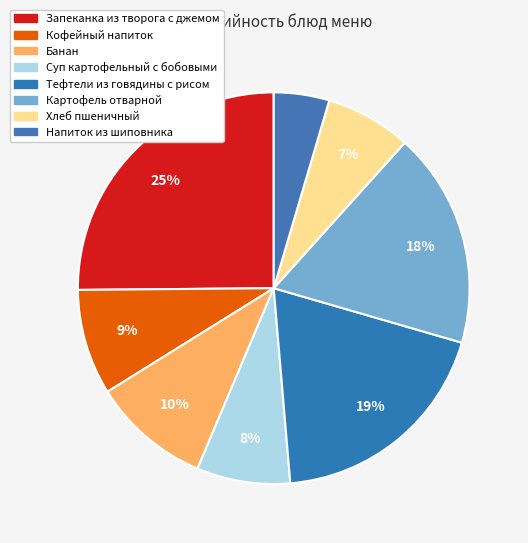

True or false: Картофель отварной accounts for 8% of the total.

False